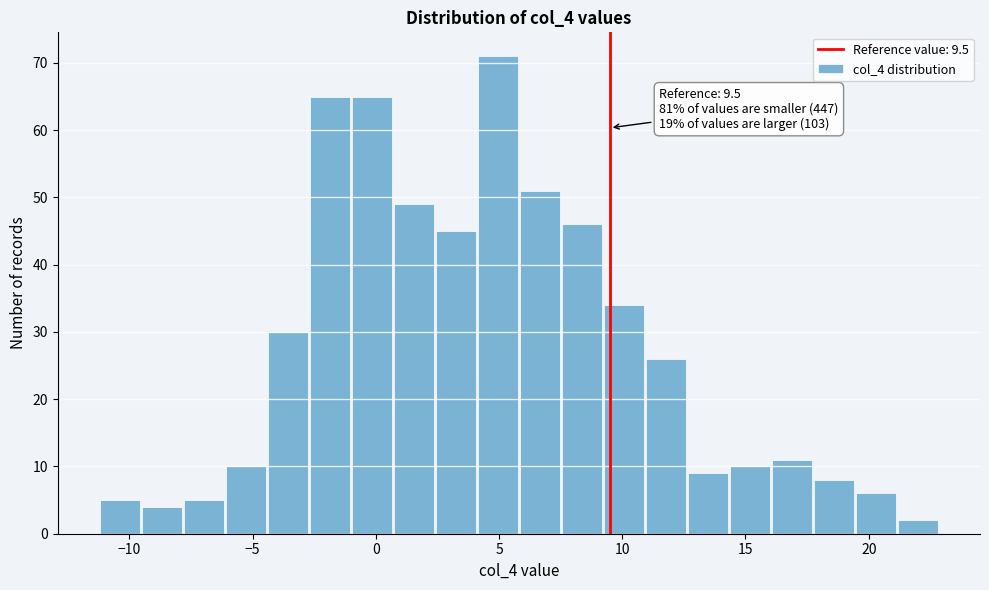

Around what value on the x-axis is the tallest bar? Give the approximate position of its centre, as read against the axis.

5.0